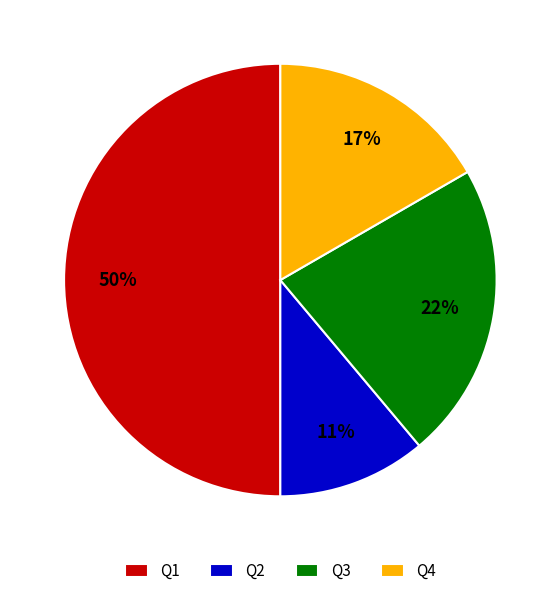

Is the sum of Q2 and Q3 greater than half?

No